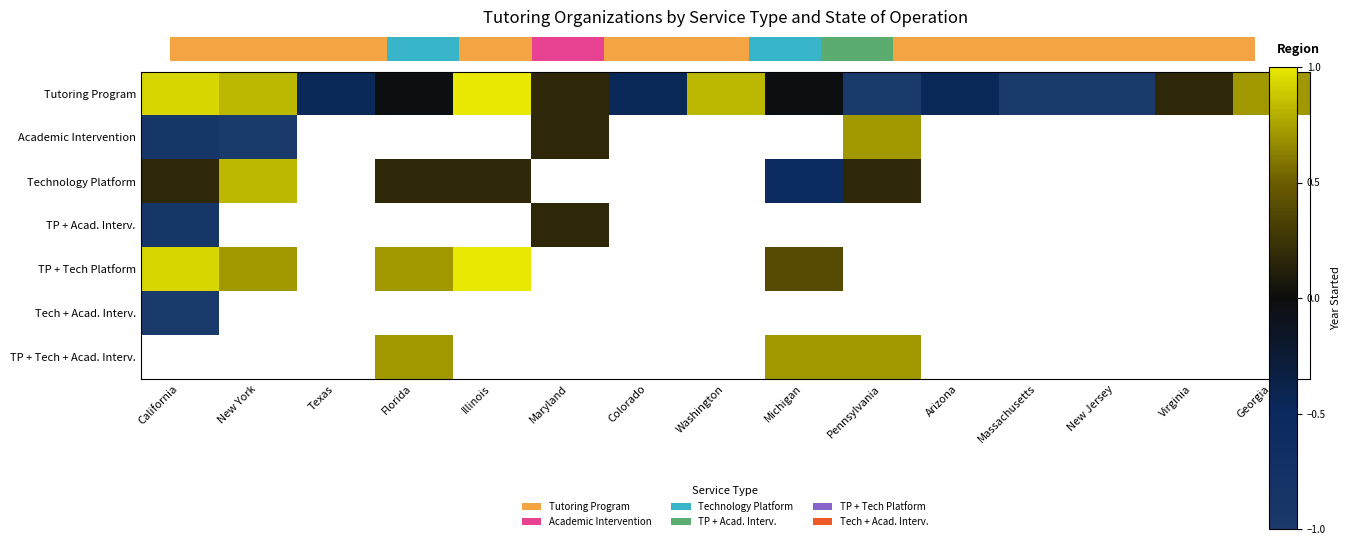

Is the value of Tutoring Program at Maryland greater than the value of Technology Platform at New York?

No